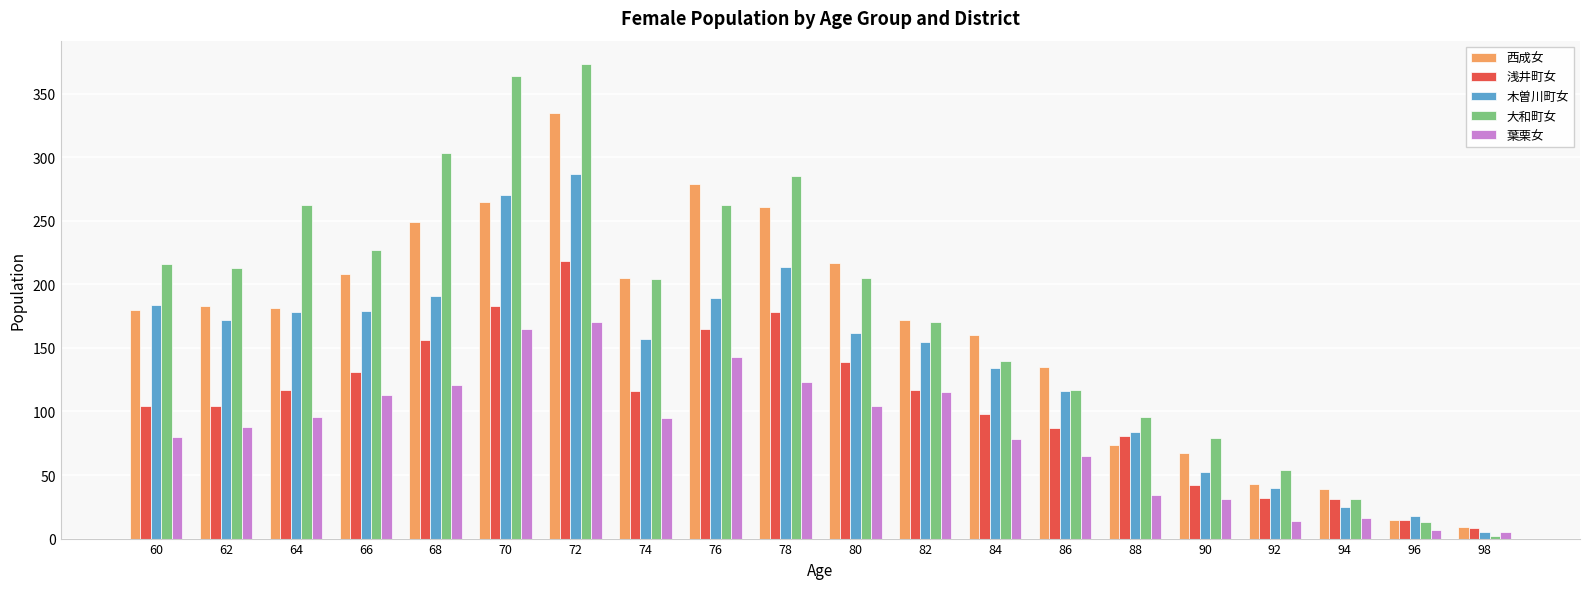

How many categories are shown in the chart?

20